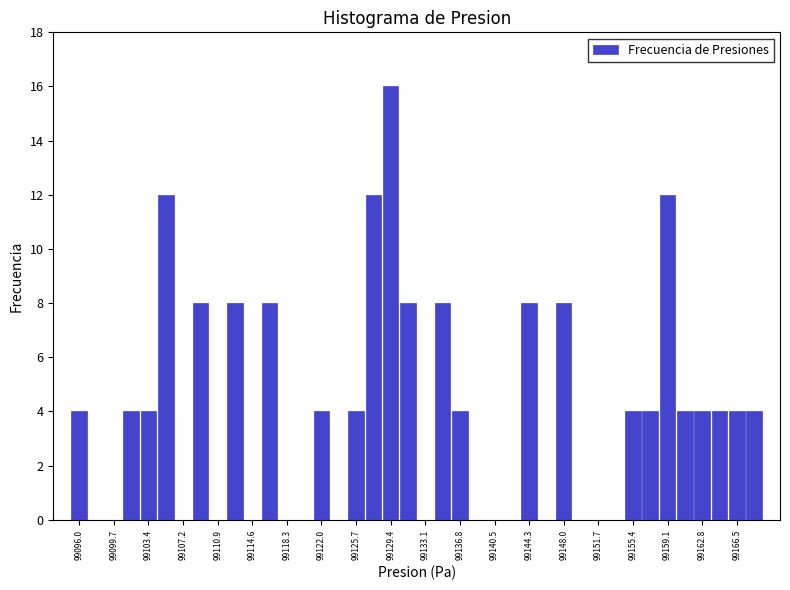

Around what value on the x-axis is the tallest bar? Give the approximate position of its centre, as read against the axis.

99129.5